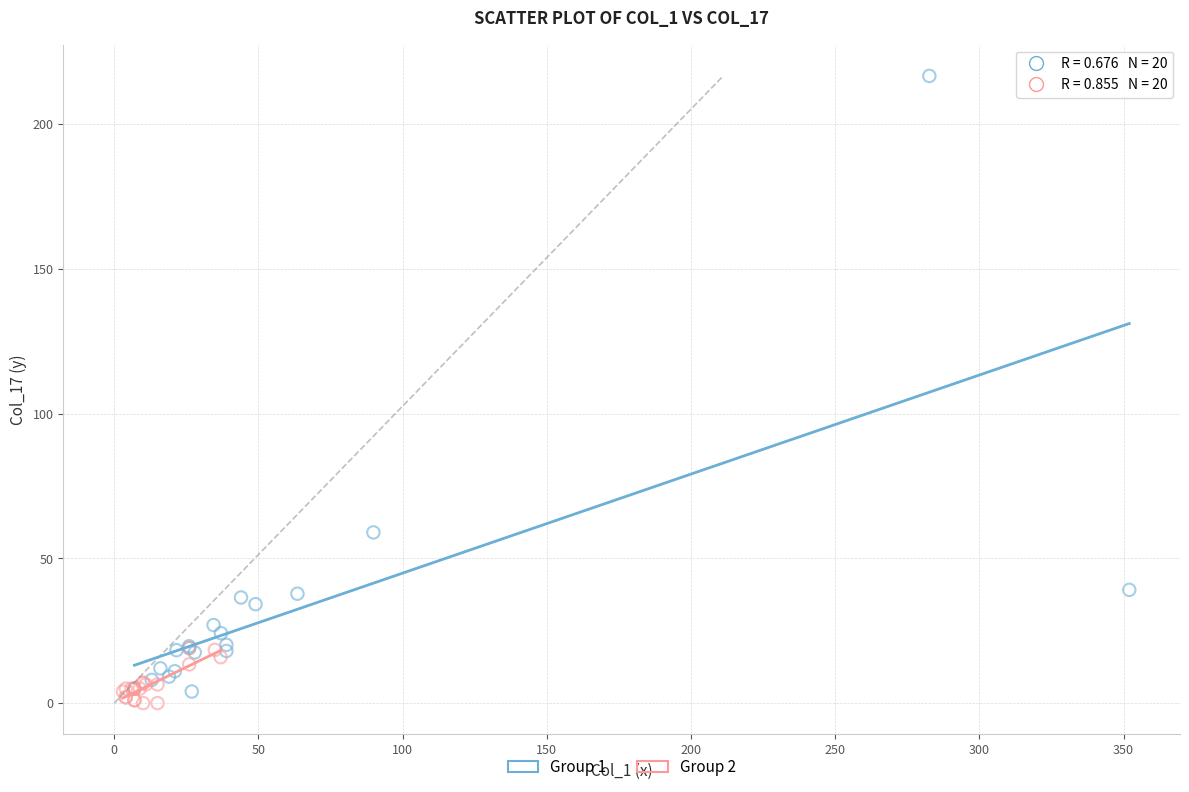

What are all the series names shown in the legend?

Group 1, Group 2